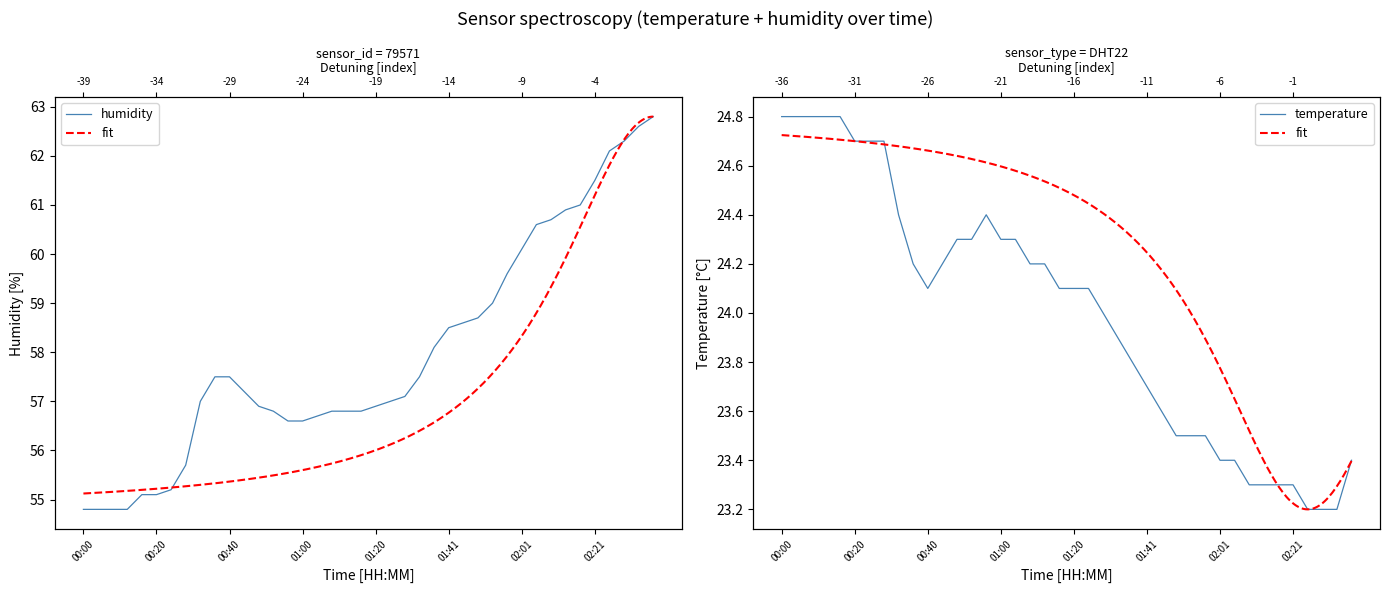

At how many categories does at least one series exceed 39?

40